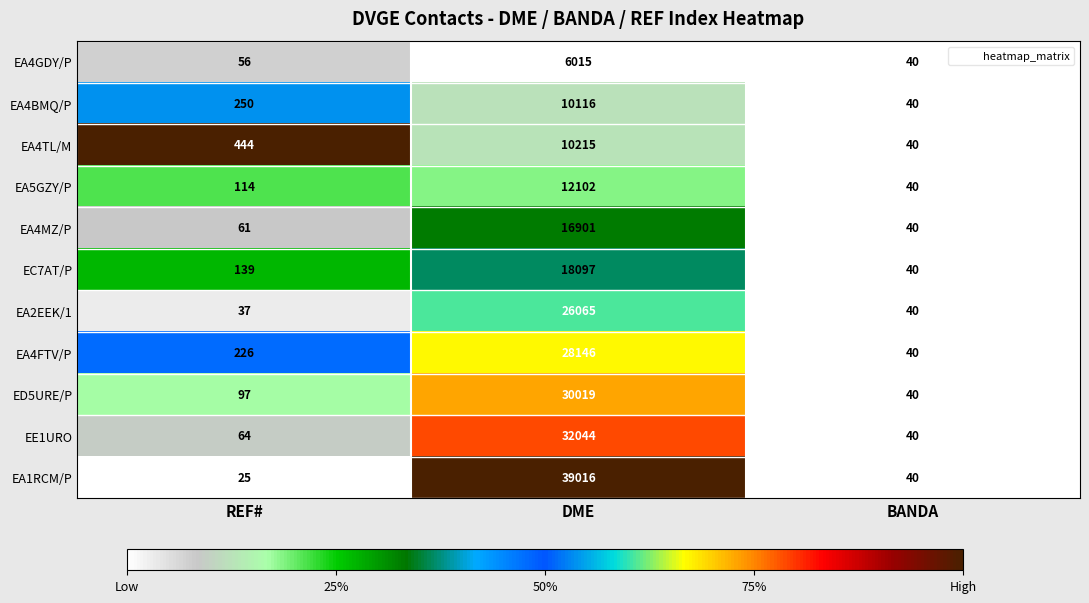

Count the number of data series in this chart.

11